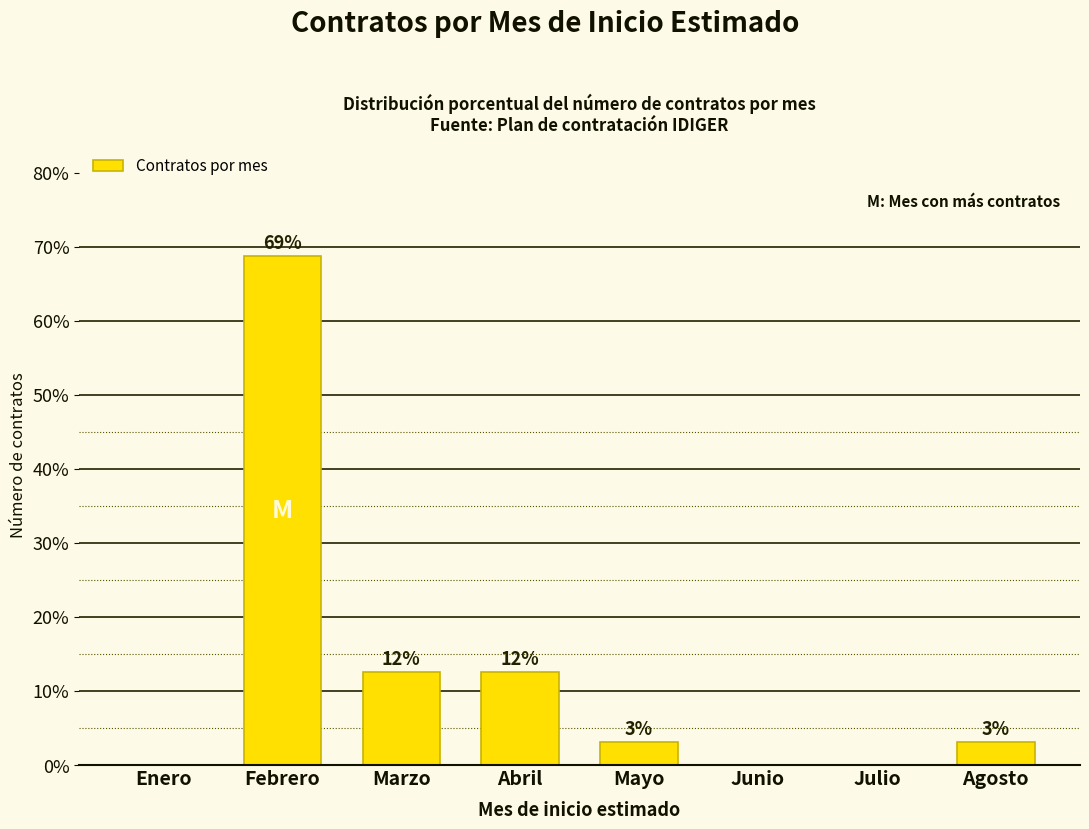

What is the approximate value at Febrero?

68.8